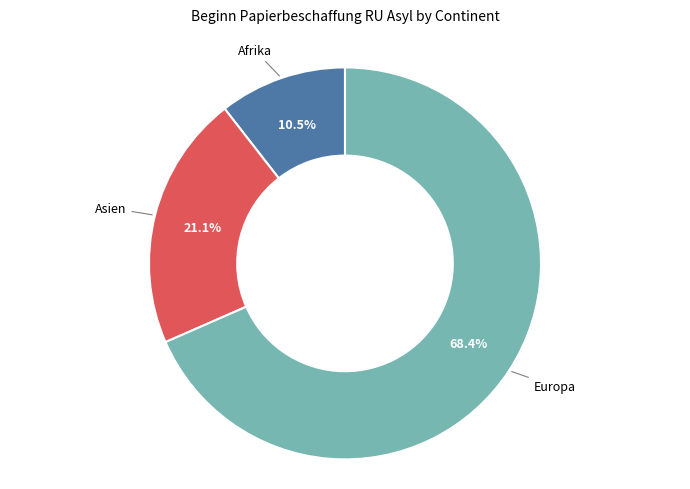

Is there any slice that represents more than half of the pie?

Yes